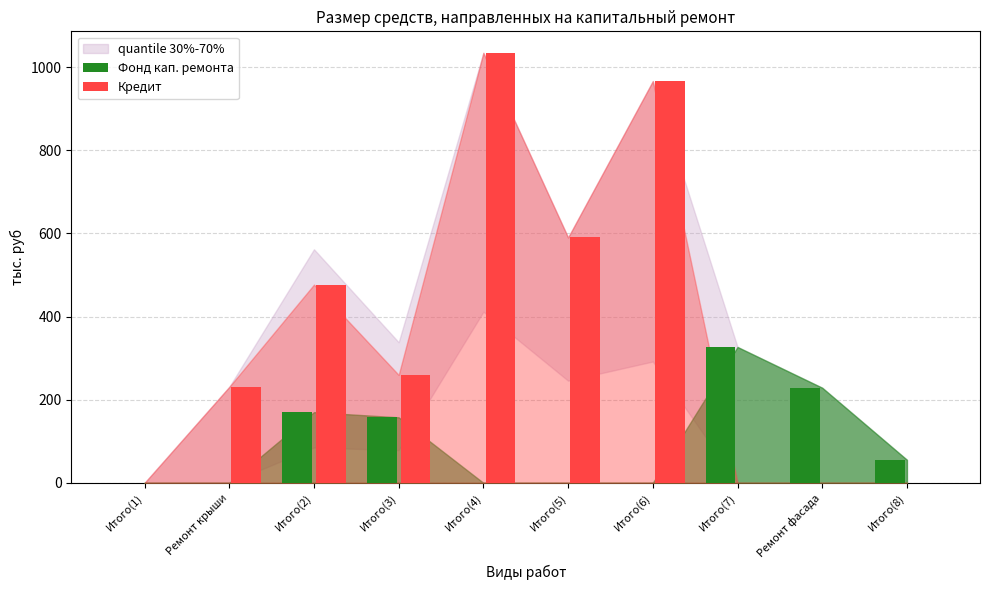

Reading left to right, transcribe all the data shown in this chart.

Фонд кап. ремонта: Итого(1)=0.0	Ремонт крыши=0.0	Итого(2)=170.1	Итого(3)=157.7	Итого(4)=0.0	Итого(5)=0.0	Итого(6)=0.0	Итого(7)=326.9	Ремонт фасада=228.8	Итого(8)=55.5
Кредит: Итого(1)=0.0	Ремонт крыши=230.9	Итого(2)=477.0	Итого(3)=259.7	Итого(4)=1034.7	Итого(5)=590.4	Итого(6)=966.7	Итого(7)=0.0	Ремонт фасада=0.0	Итого(8)=0.0